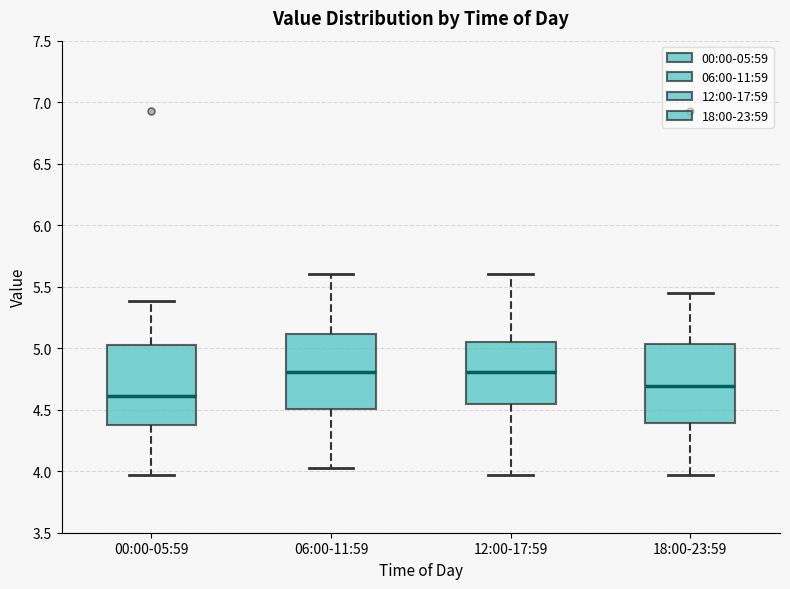

Where does the median line of the box for 00:00-05:59 sit on the y-axis? The values are not printed on the chart, so give them approximately, as read against the axis.

4.60